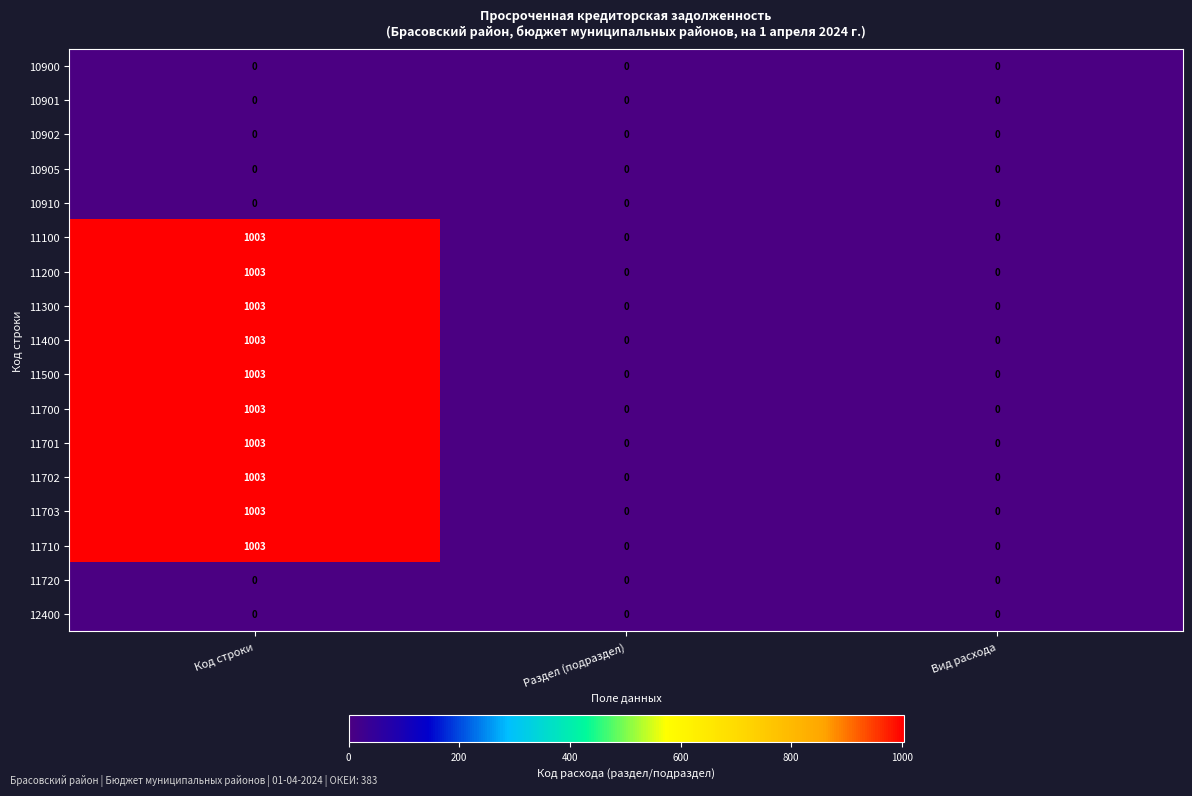

Count the 11701 values in the range 0 to 1003.

3